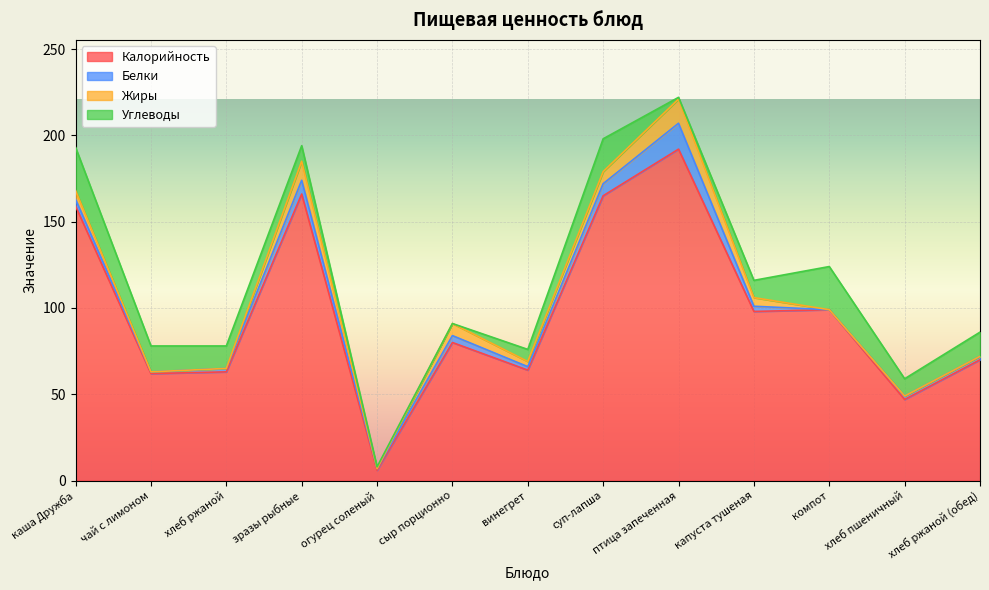

What is the value of the Белки point at the 6th from the left?

4